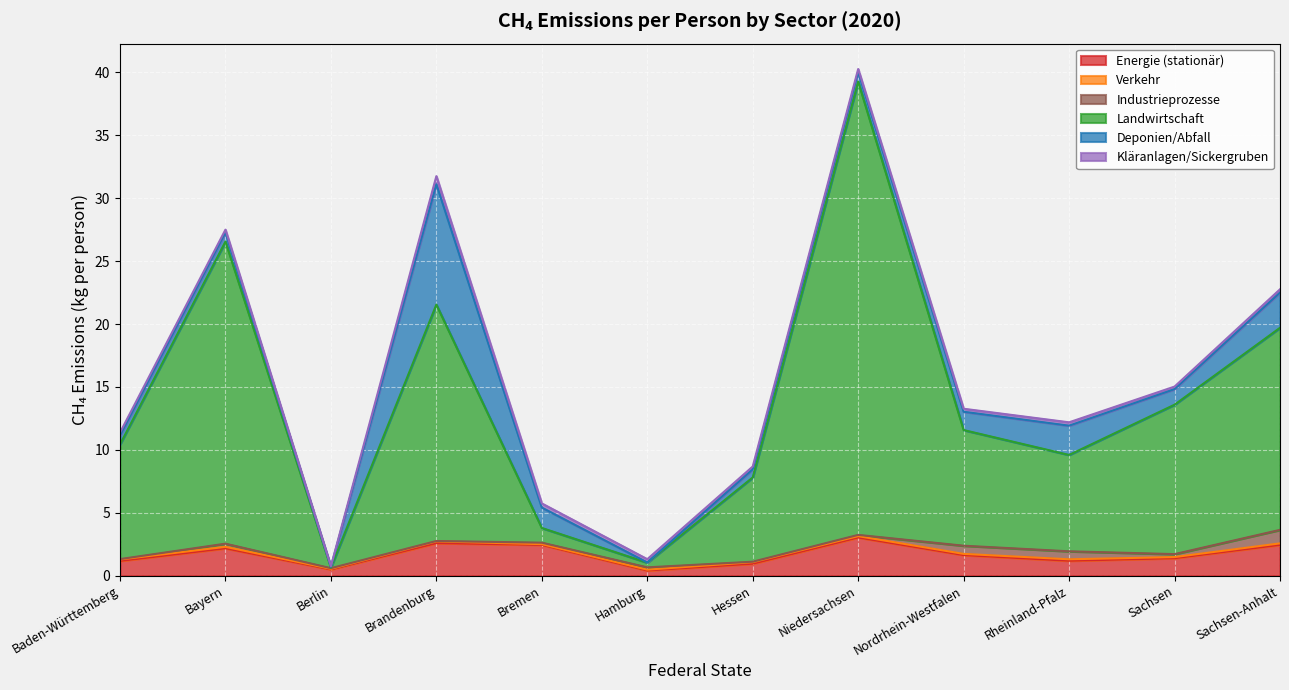

How many lines are shown in the chart?

6